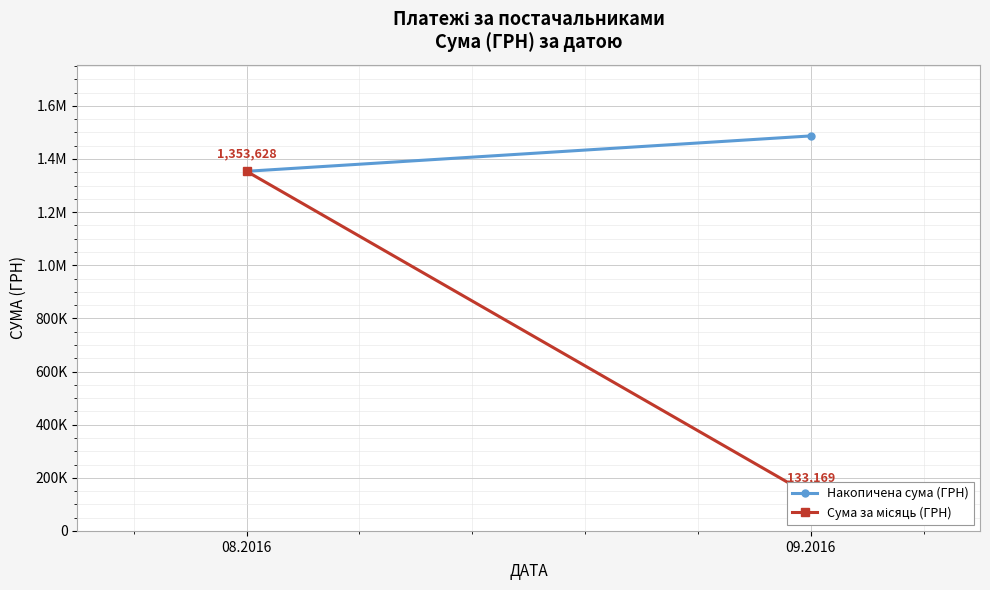

Is it true that Сума за місяць (ГРН) equals 133168.7 at 09.2016?

True